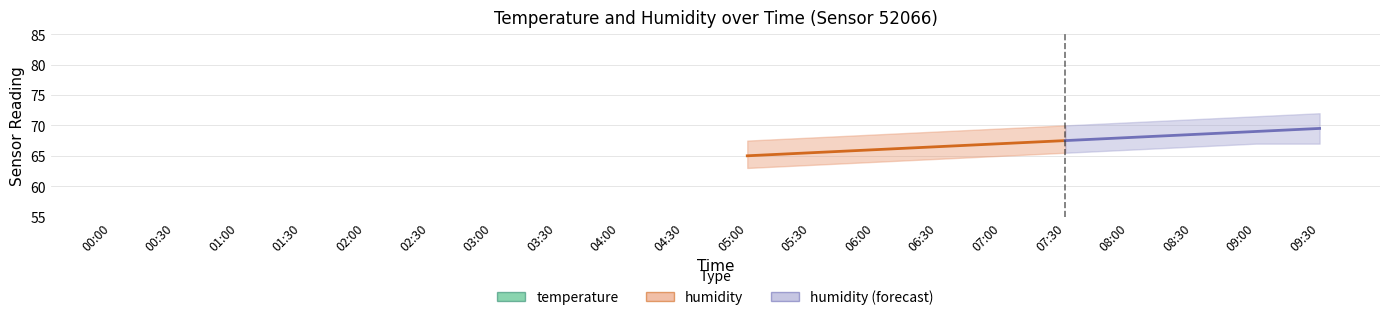

What is the average value of the humidity_upper series?

68.6